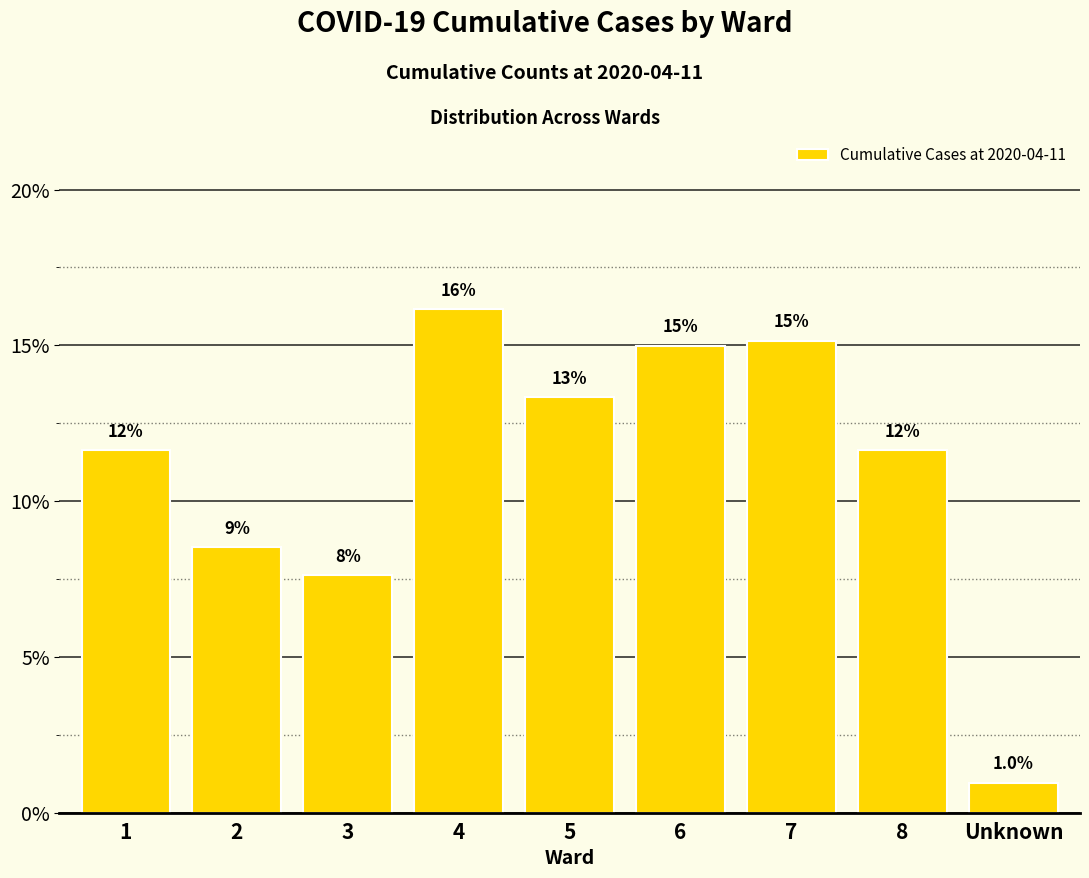

What is the difference between the second highest and second lowest values?

7.5